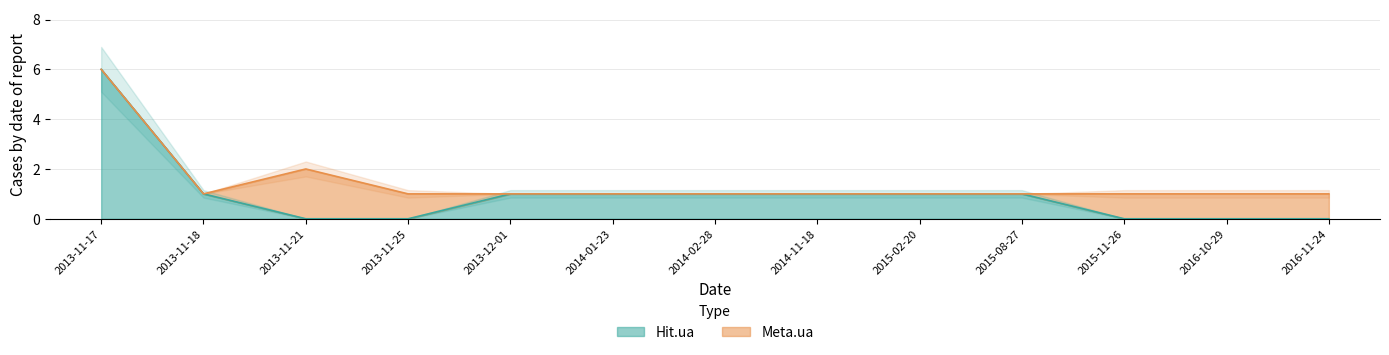

What is the label of the 6th point from the right?

2014-11-18